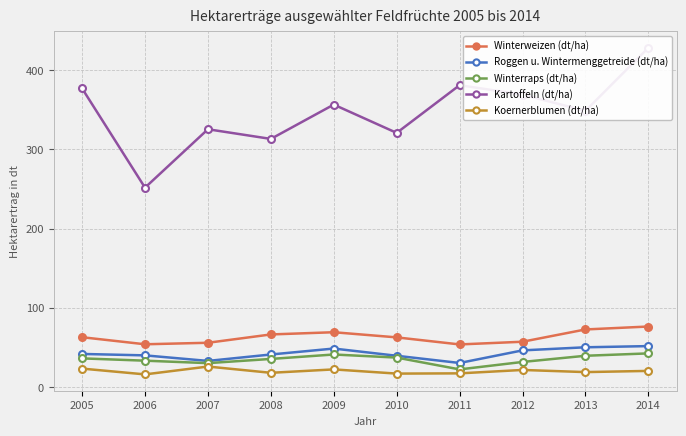

Is this an area chart (filled region under the line)?

No